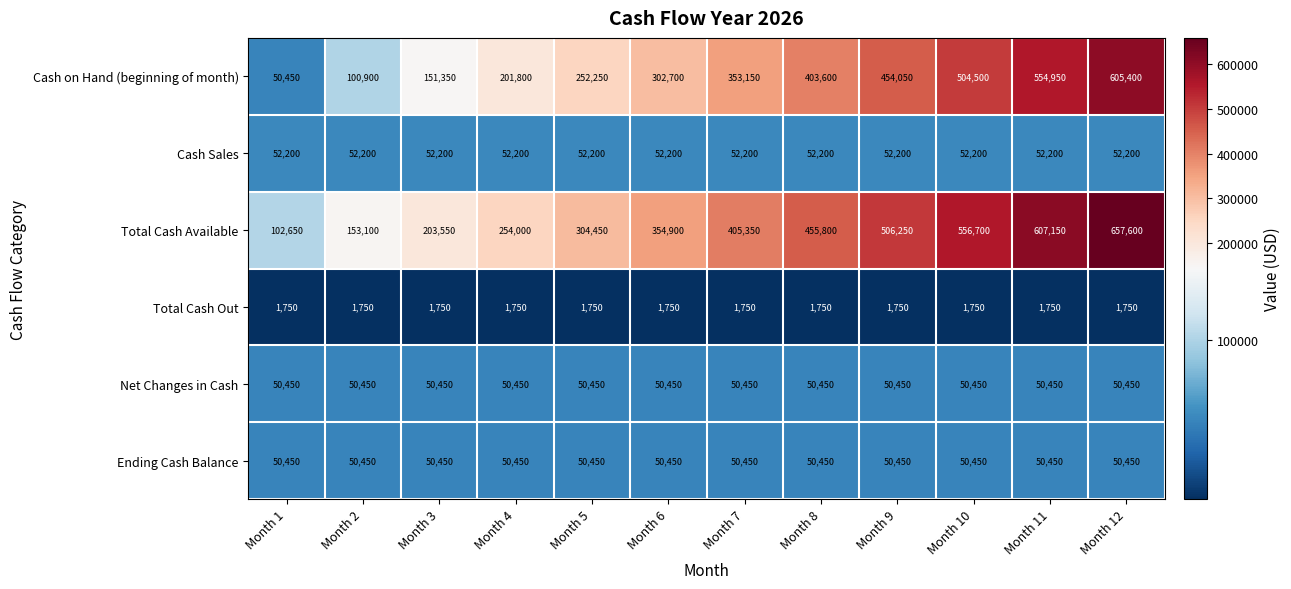

Which series has the largest total across all categories?

Total Cash Available